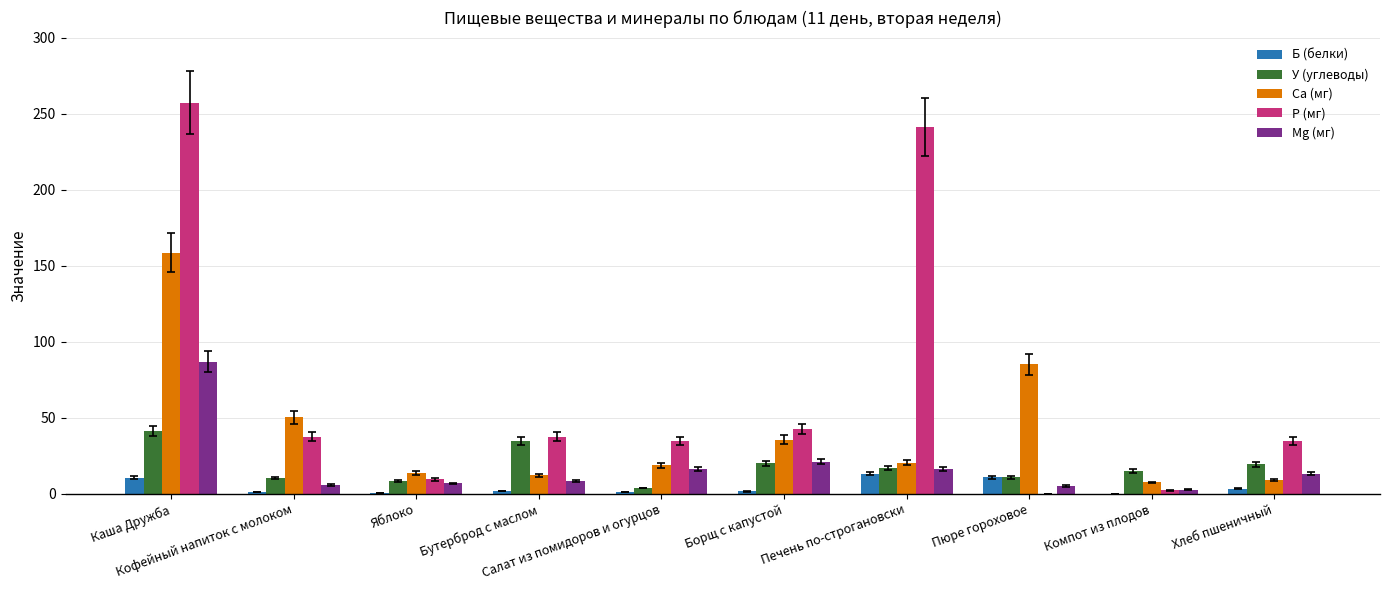

Which series has the largest total across all categories?

Р (мг)